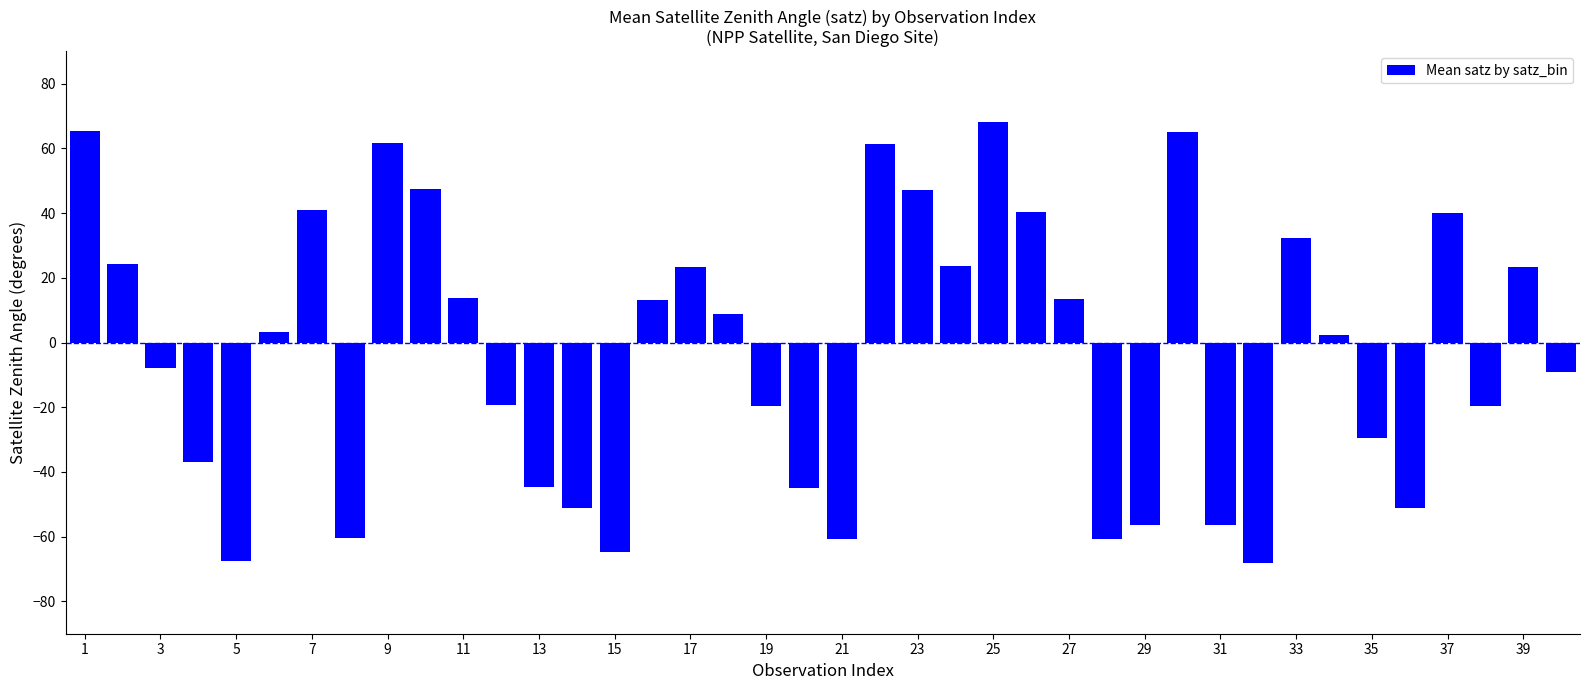

What is the sum of all values?

-108.6